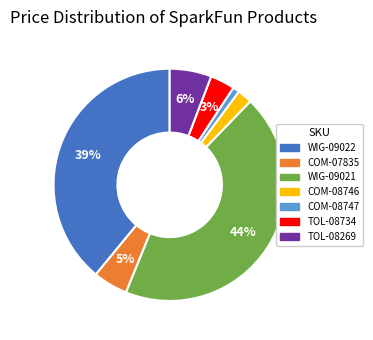

How many segments does this pie chart have?

7